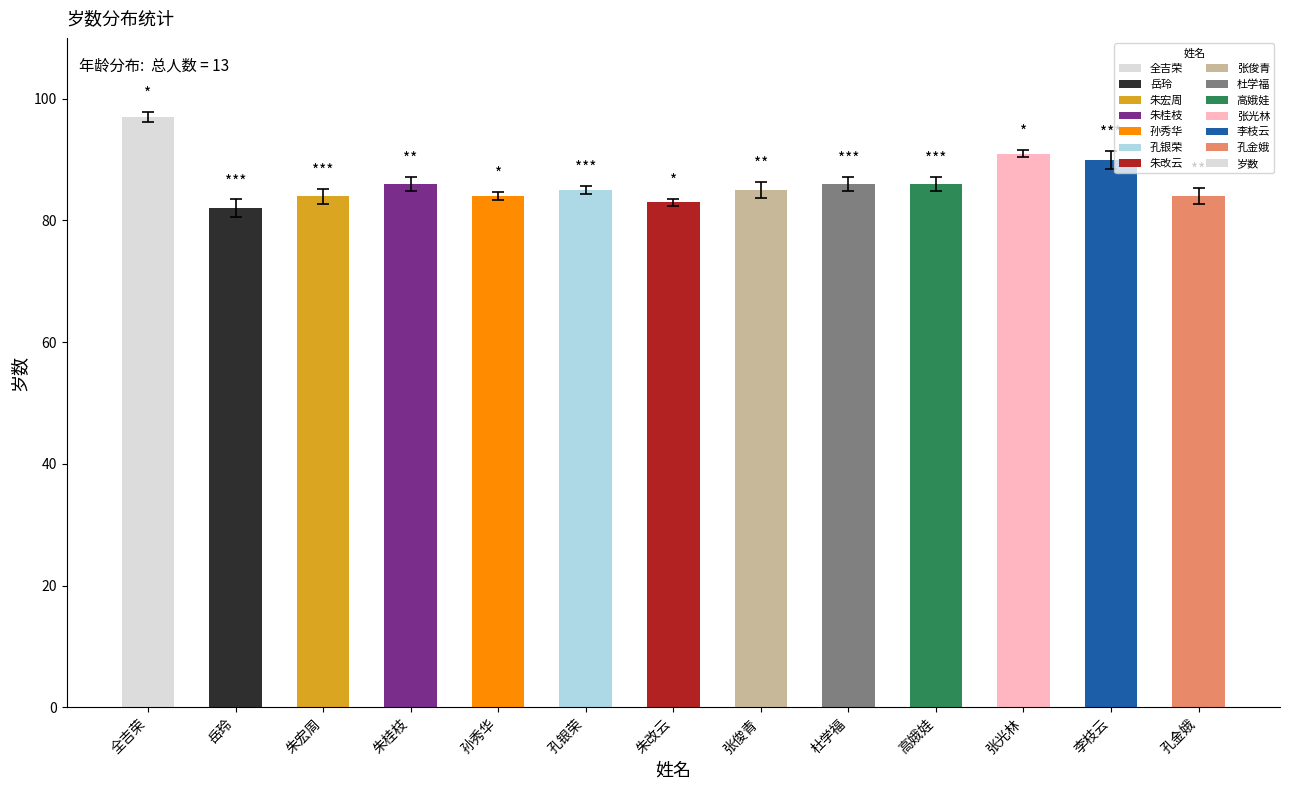

What is the value of the 6th bar from the left?

85